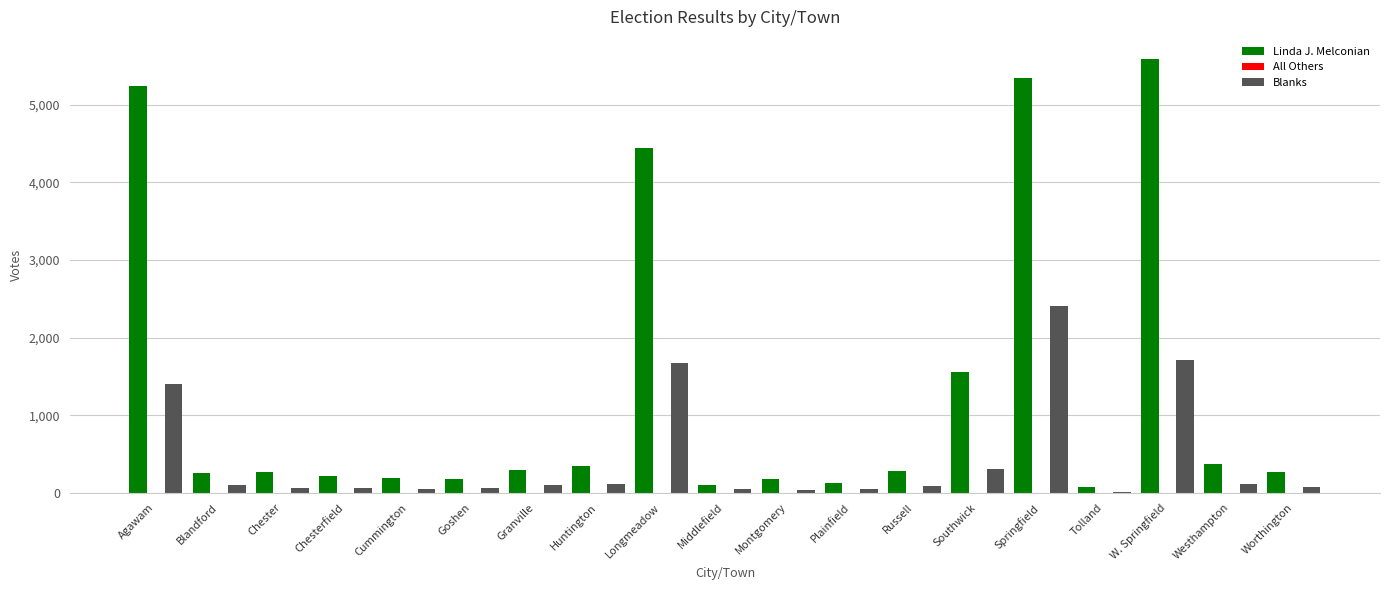

Rank the series by their average value, from lowest to highest.

All Others, Blanks, Linda J. Melconian